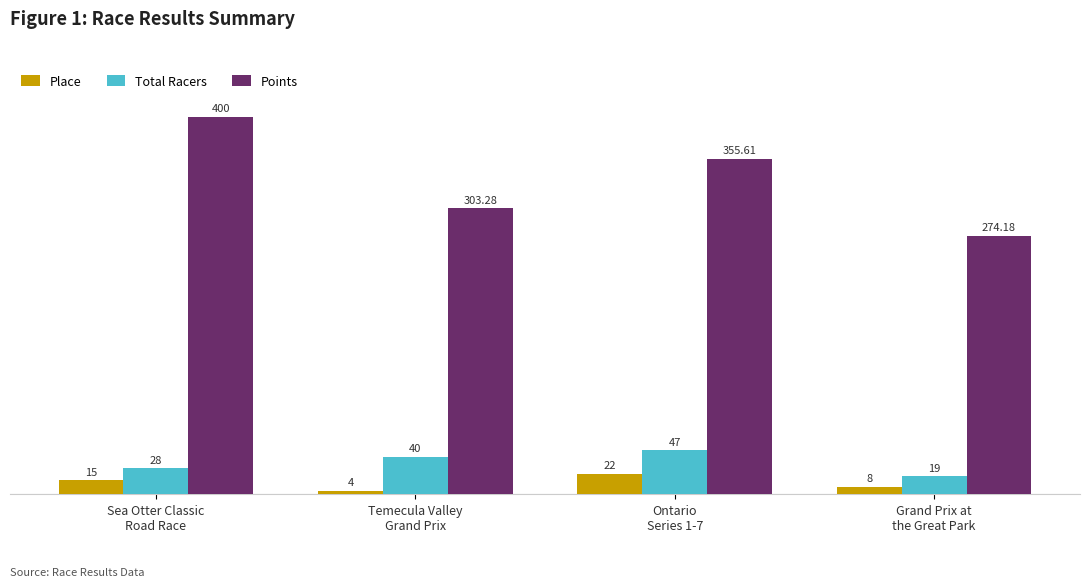

At how many categories does at least one series exceed 393?

1